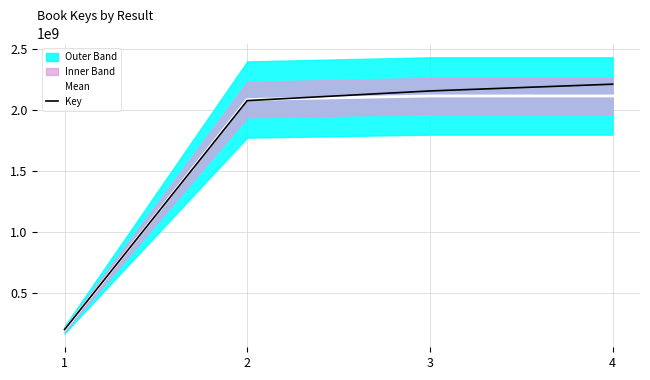

Where do Mean and Key first cross each other?

1 and 2